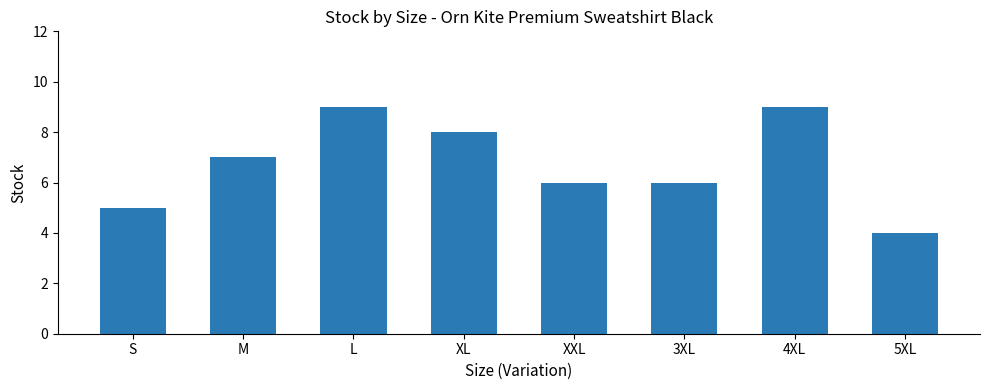

What is the change in value from M to 4XL?

+2